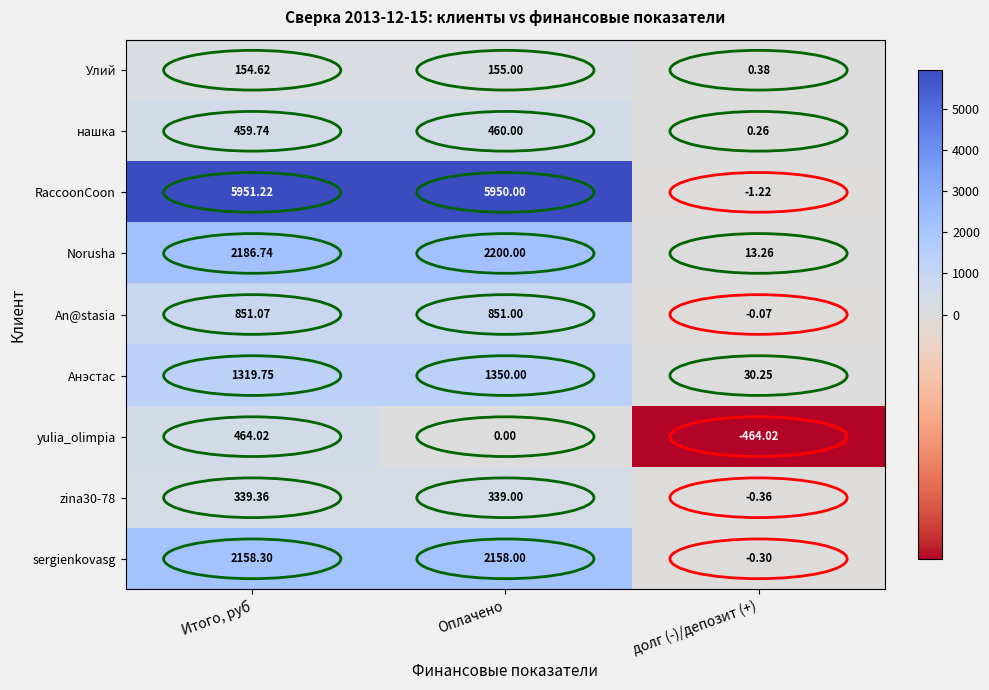

Which category has the lowest value in the RaccoonCoon series?

долг (-)/депозит (+)